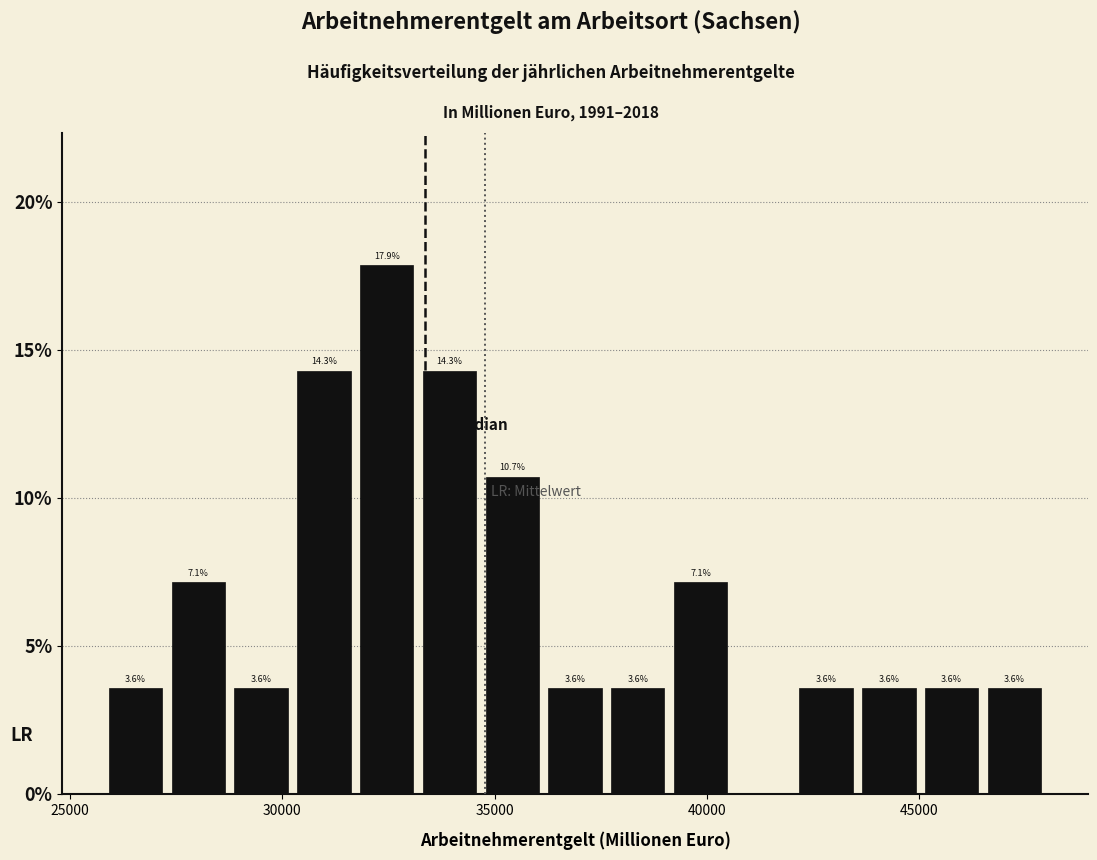

Read against the x-axis, roughly where is the centre of the tallest bar?

32500